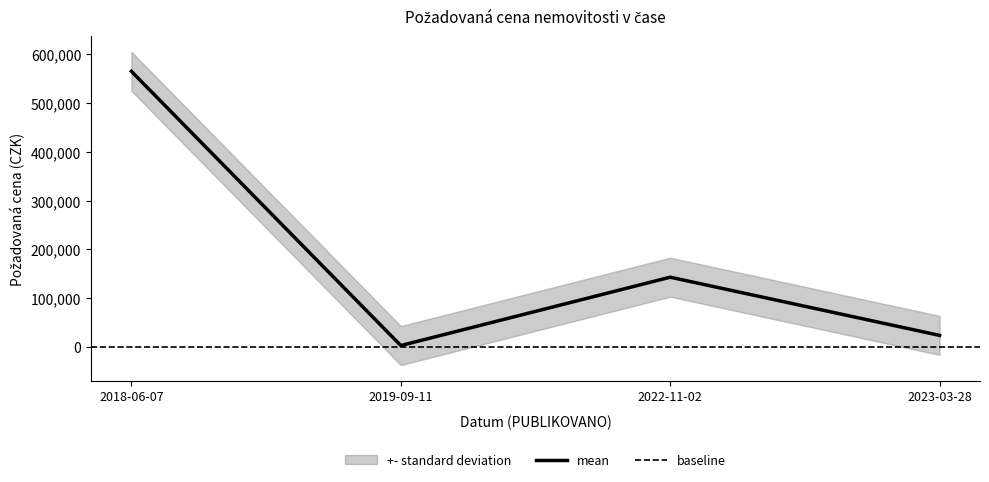

Is this an area chart (filled region under the line)?

No